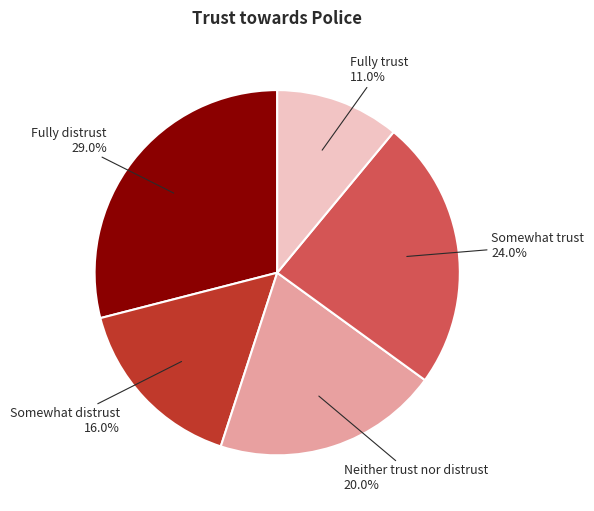

Is it true that Somewhat trust is 24% of the pie?

True